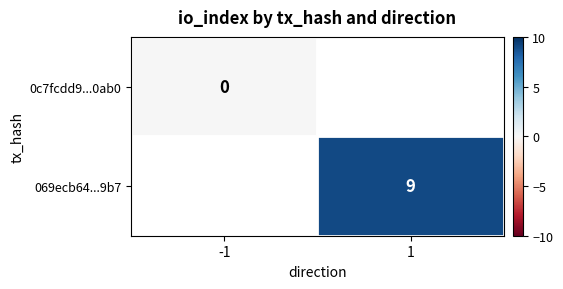

How many data points does each series have?

2